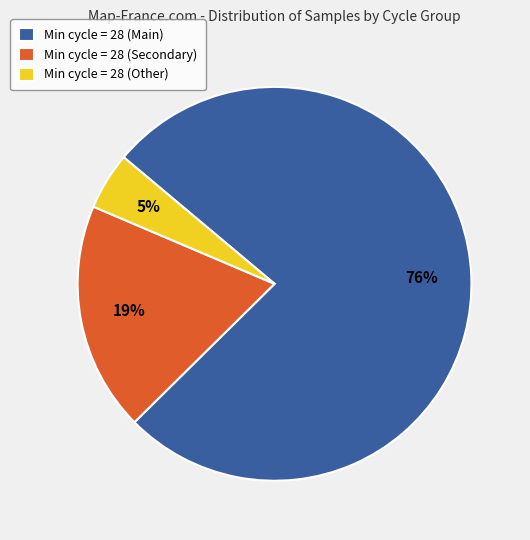

How many slices are in this pie chart?

3